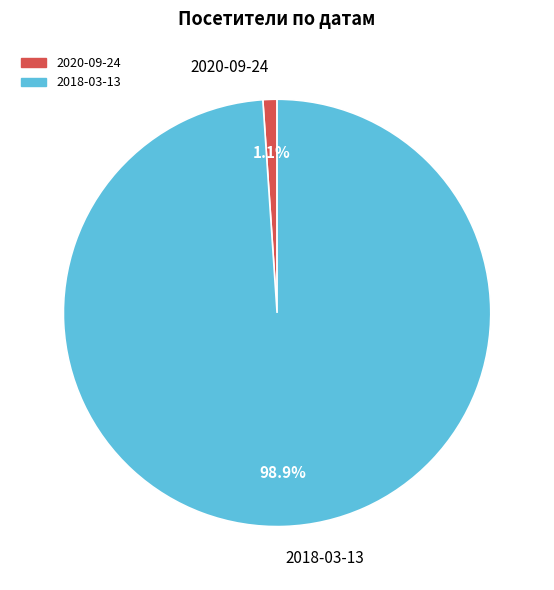

True or false: 2020-09-24 accounts for 14% of the total.

False